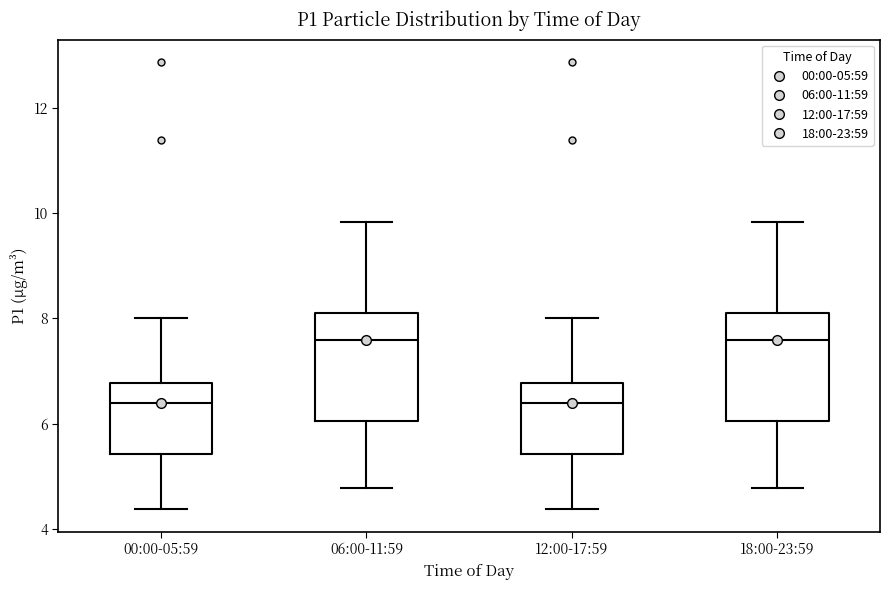

Reading left to right, read every box against the y-axis: the position of its median line, the range the box covers, and the ends of its whiskers. The values are not printed on the chart, so give them approximately, as read against the axis.

00:00-05:59: median 6.4, box 5.4 to 6.8, whiskers 4.4 to 8.0
06:00-11:59: median 7.6, box 6.0 to 8.2, whiskers 4.8 to 9.8
12:00-17:59: median 6.4, box 5.4 to 6.8, whiskers 4.4 to 8.0
18:00-23:59: median 7.6, box 6.0 to 8.2, whiskers 4.8 to 9.8